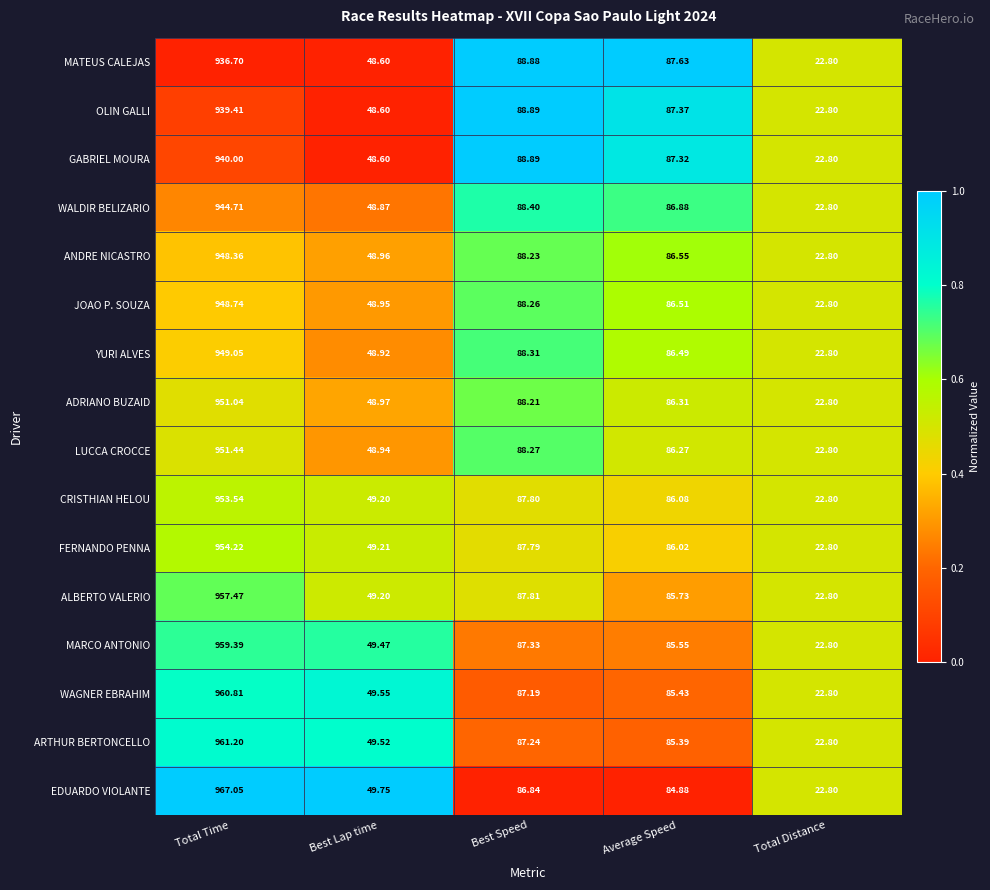

Where is JOAO P. SOUZA nearest to the value 485?

Best Speed